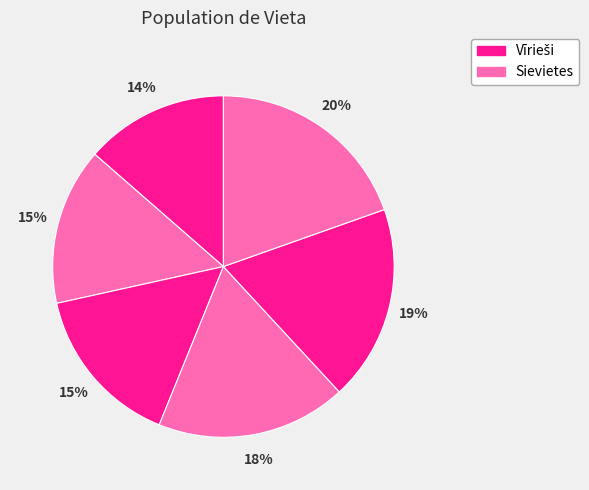

How many slices are in this pie chart?

6